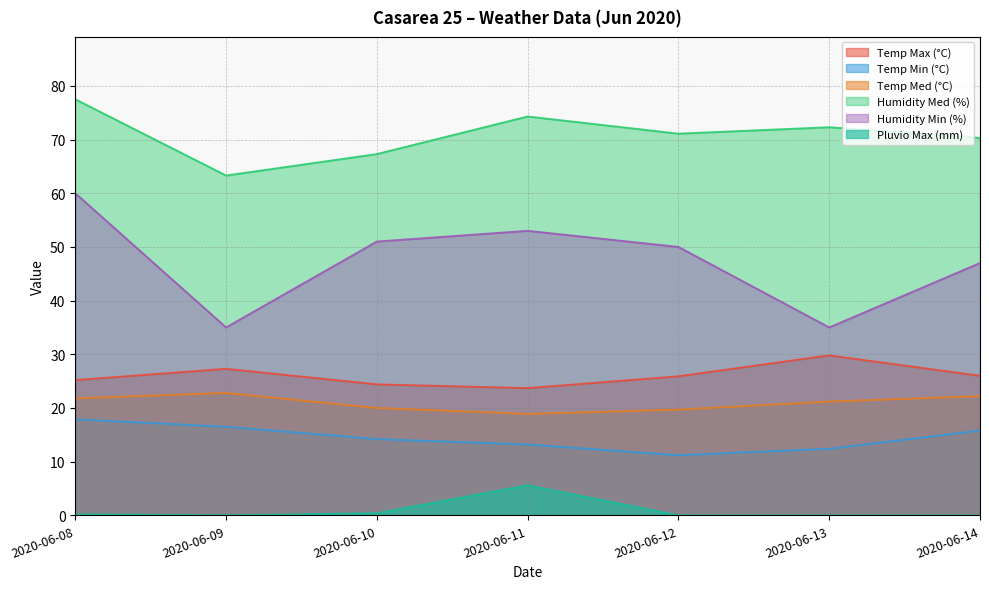

Reading left to right, what are all the values shown in this chart?

Temp Max (°C): 2020-06-08=25.2	2020-06-09=27.3	2020-06-10=24.4	2020-06-11=23.7	2020-06-12=25.9	2020-06-13=29.8	2020-06-14=26.0
Temp Min (°C): 2020-06-08=17.9	2020-06-09=16.5	2020-06-10=14.2	2020-06-11=13.2	2020-06-12=11.2	2020-06-13=12.4	2020-06-14=15.8
Temp Med (°C): 2020-06-08=21.8	2020-06-09=22.8	2020-06-10=20.0	2020-06-11=18.9	2020-06-12=19.7	2020-06-13=21.2	2020-06-14=22.2
Humidity Med (%): 2020-06-08=77.5	2020-06-09=63.3	2020-06-10=67.3	2020-06-11=74.3	2020-06-12=71.1	2020-06-13=72.3	2020-06-14=70.3
Humidity Min (%): 2020-06-08=60.0	2020-06-09=35.0	2020-06-10=51.0	2020-06-11=53.0	2020-06-12=50.0	2020-06-13=35.0	2020-06-14=47.0
Pluvio Max (mm): 2020-06-08=0.2	2020-06-09=0.0	2020-06-10=0.4	2020-06-11=5.6	2020-06-12=0.0	2020-06-13=0.0	2020-06-14=0.0